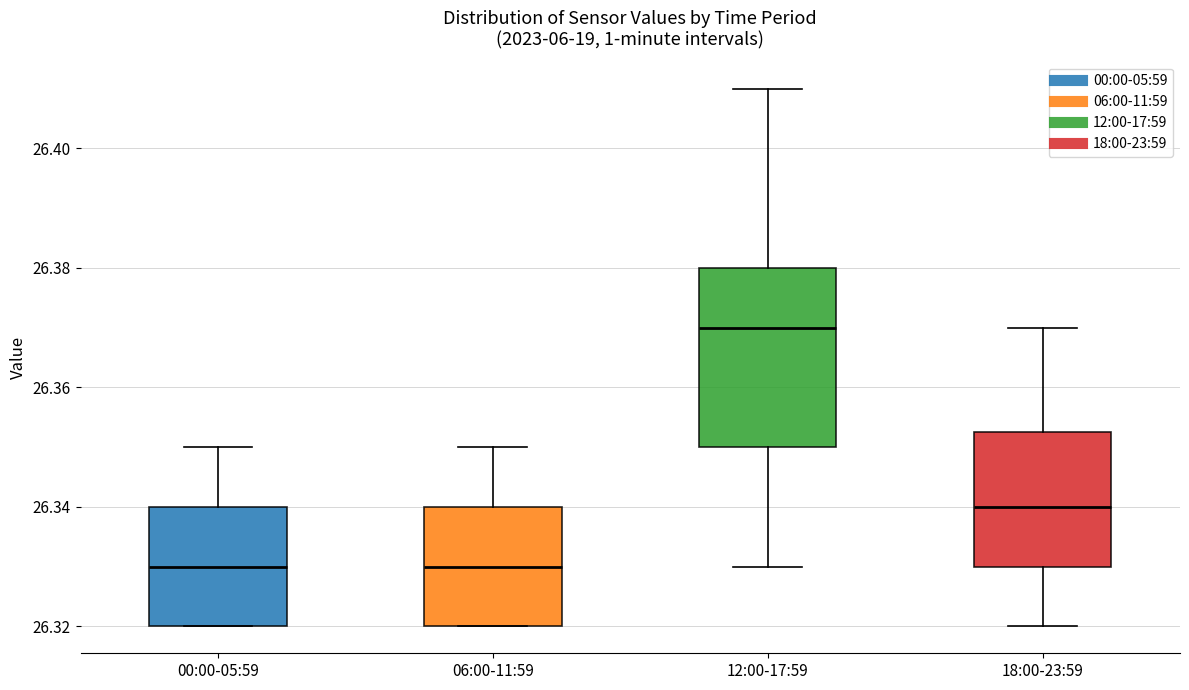

Reading left to right, read every box against the y-axis: the position of its median line, the range the box covers, and the ends of its whiskers. The values are not printed on the chart, so give them approximately, as read against the axis.

00:00-05:59: median 26.330, box 26.320 to 26.340, whiskers 26.320 to 26.350
06:00-11:59: median 26.330, box 26.320 to 26.340, whiskers 26.320 to 26.350
12:00-17:59: median 26.370, box 26.350 to 26.380, whiskers 26.330 to 26.410
18:00-23:59: median 26.340, box 26.330 to 26.352, whiskers 26.320 to 26.370